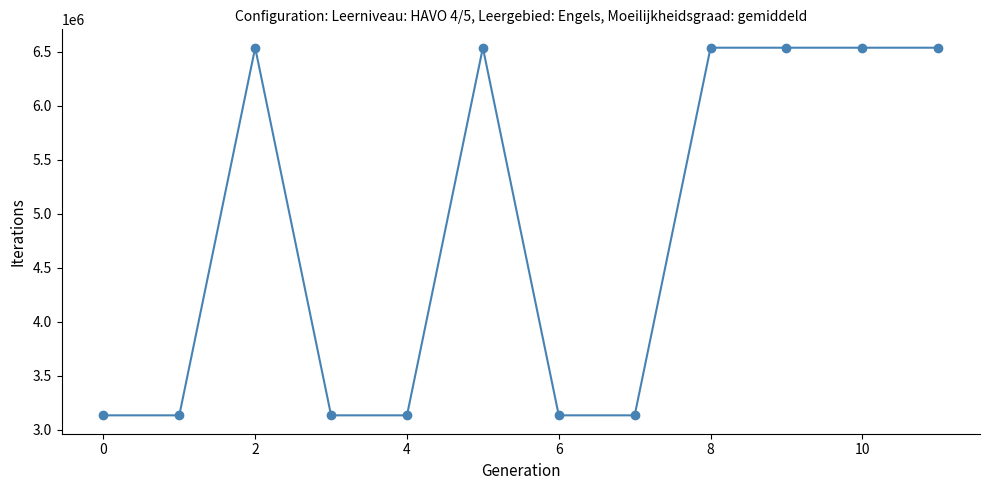

True or false: there are more than 0 points higher than both neighbors.

True